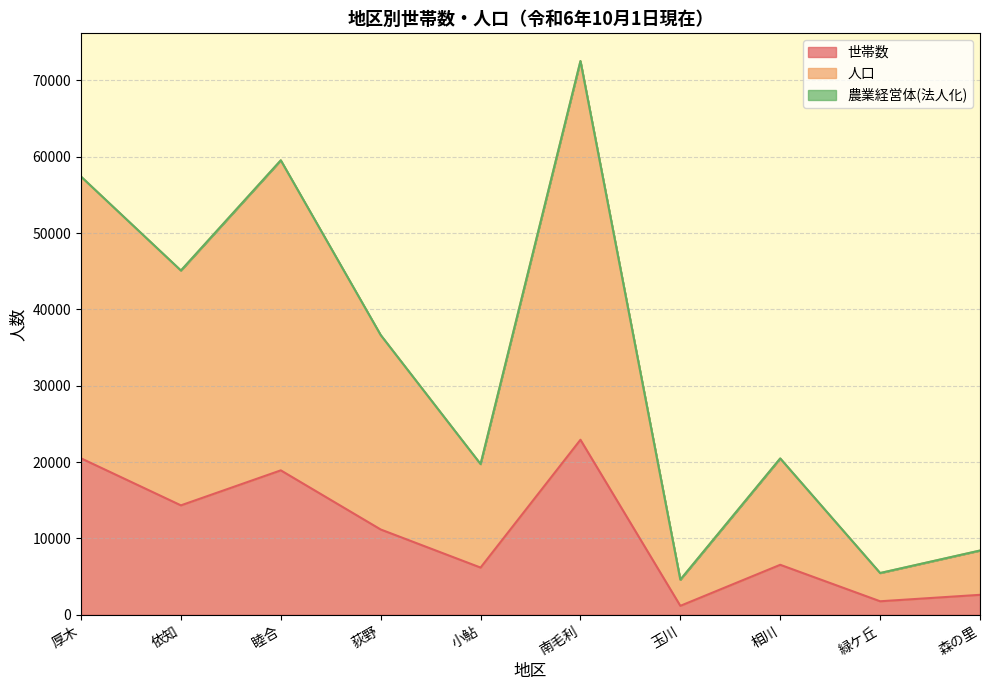

Is it true that 世帯数 equals 13536 at 南毛利?

False